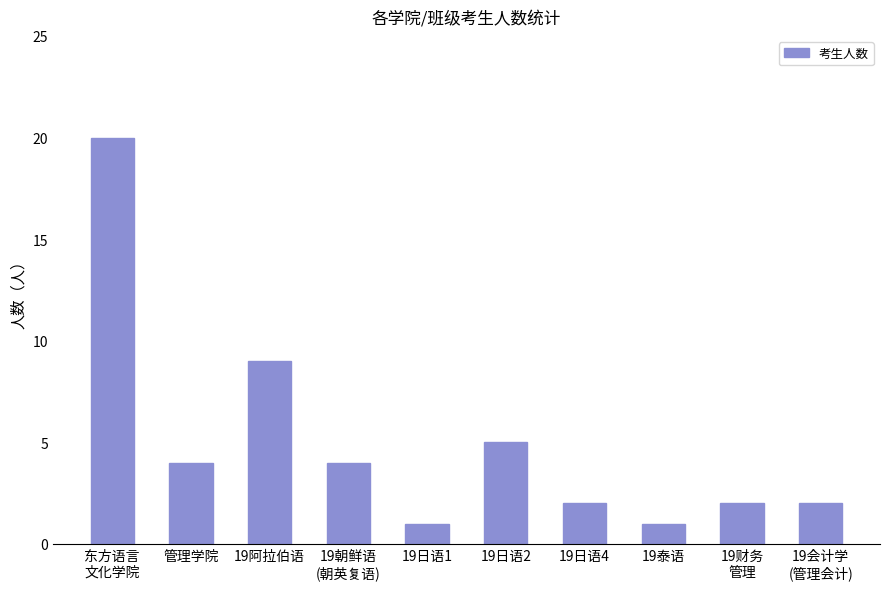

What is the difference between the second highest and second lowest values?

8